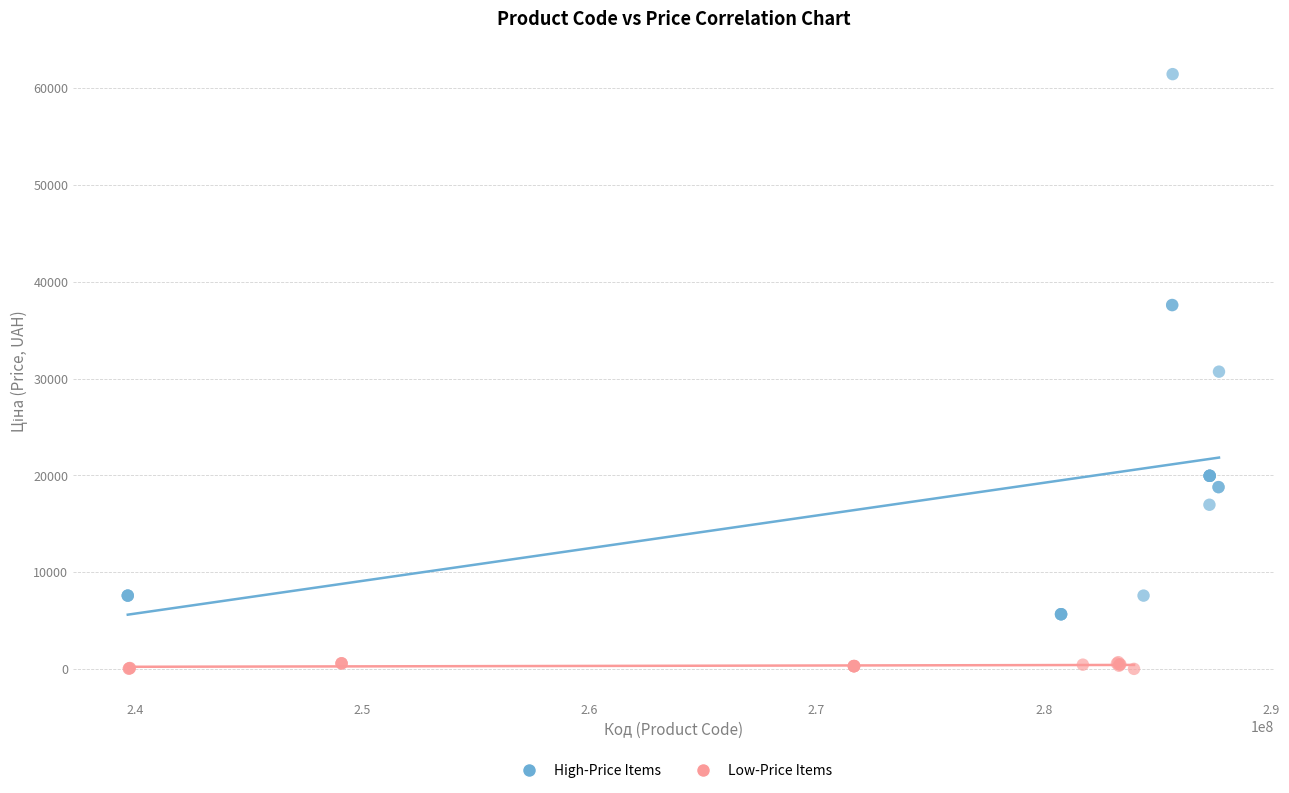

Which series reaches the maximum Y coordinate?

High-Price Items